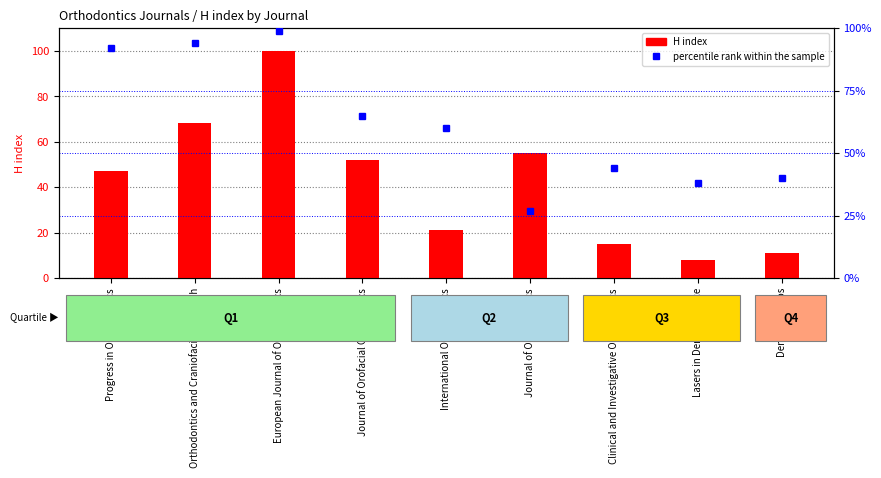

Reading left to right, extract all data points from this chart.

H index: 47	68	100	52	21	55	15	8	11
percentile rank within the sample: 92	94	99	65	60	27	44	38	40